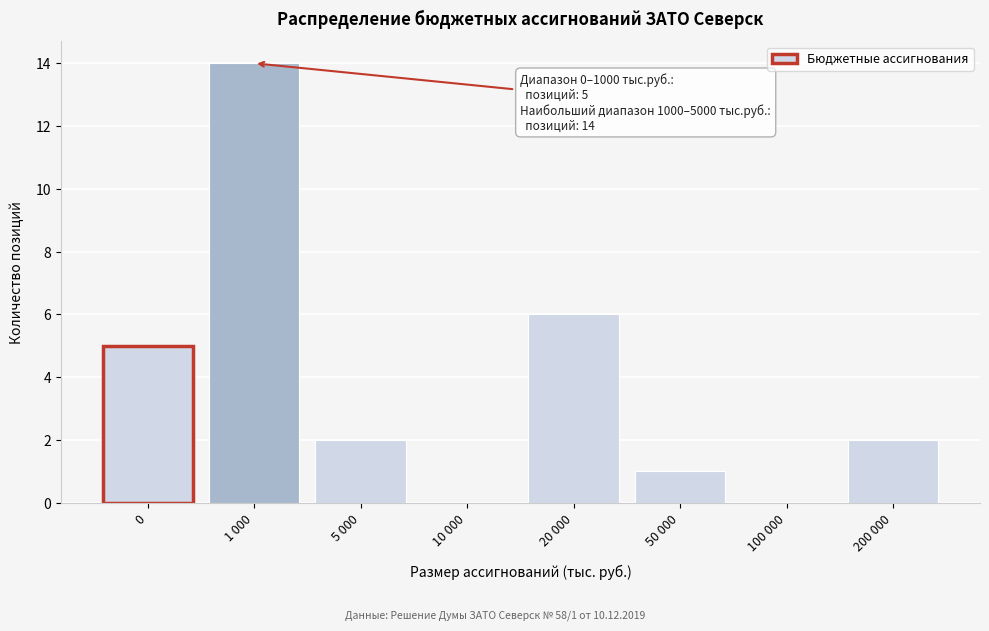

Reading right to left, transcribe all the data shown in this chart.

200 000=2	100 000=0	50 000=1	20 000=6	10 000=0	5 000=2	1 000=14	0=5